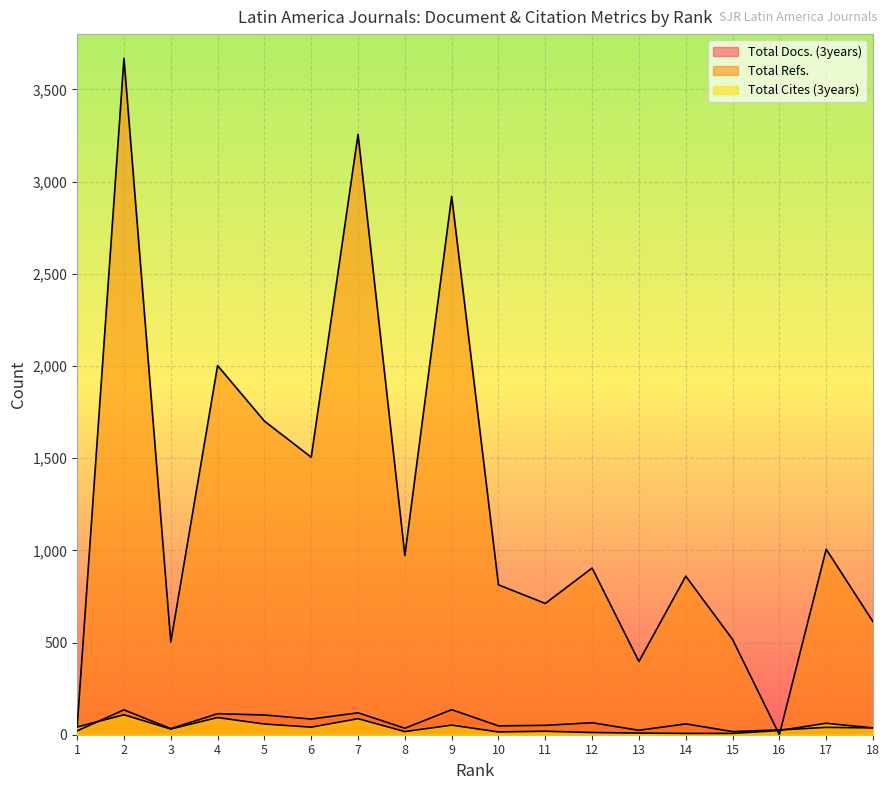

What is the sum of all Total Cites (3years) values?

720